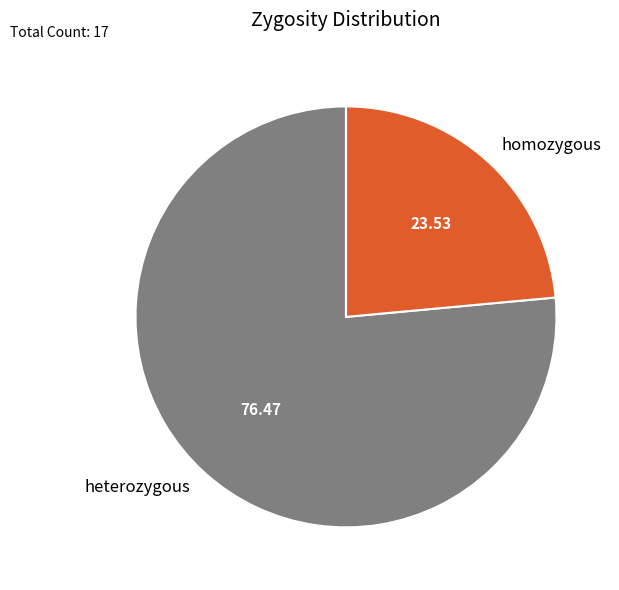

Is it true that homozygous is 42% of the pie?

False